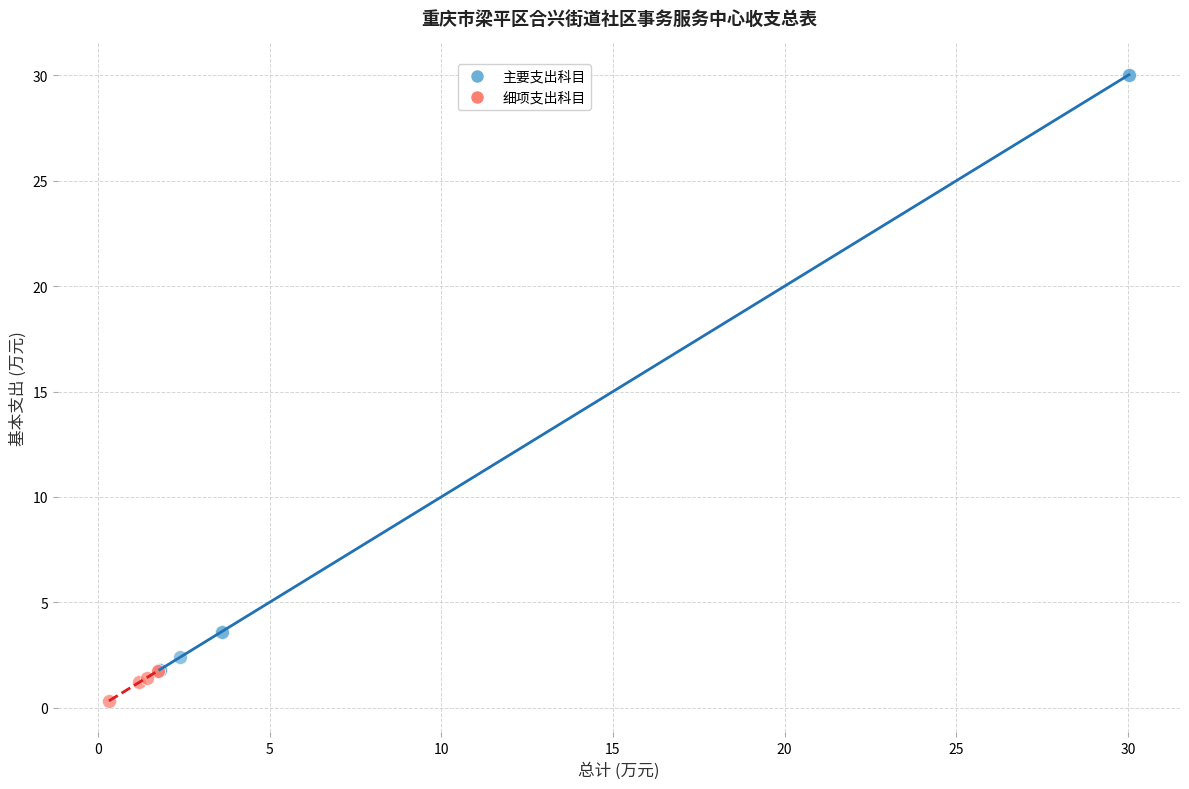

Which series has the largest Y range (max minus min)?

主要支出科目